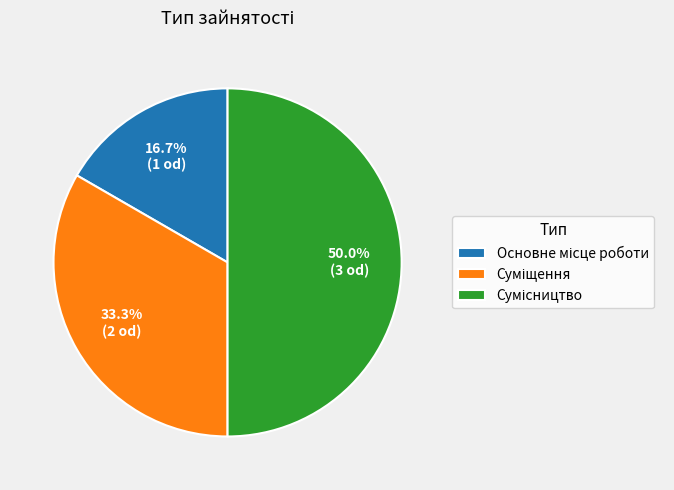

Rank the categories by value from lowest to highest.

Основне місце роботи, Суміщення, Сумісництво